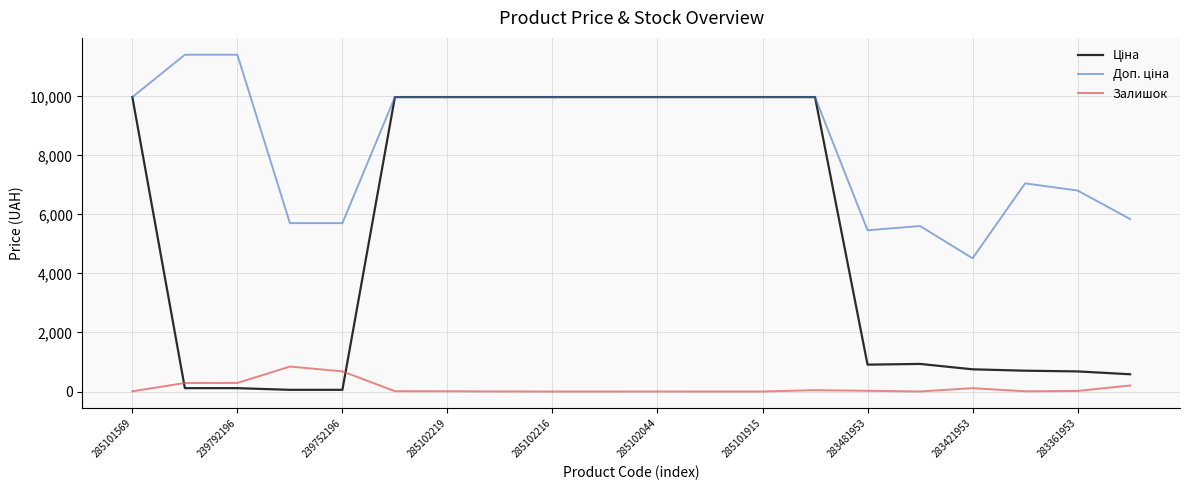

What is the maximum value shown in the chart?

11410.0